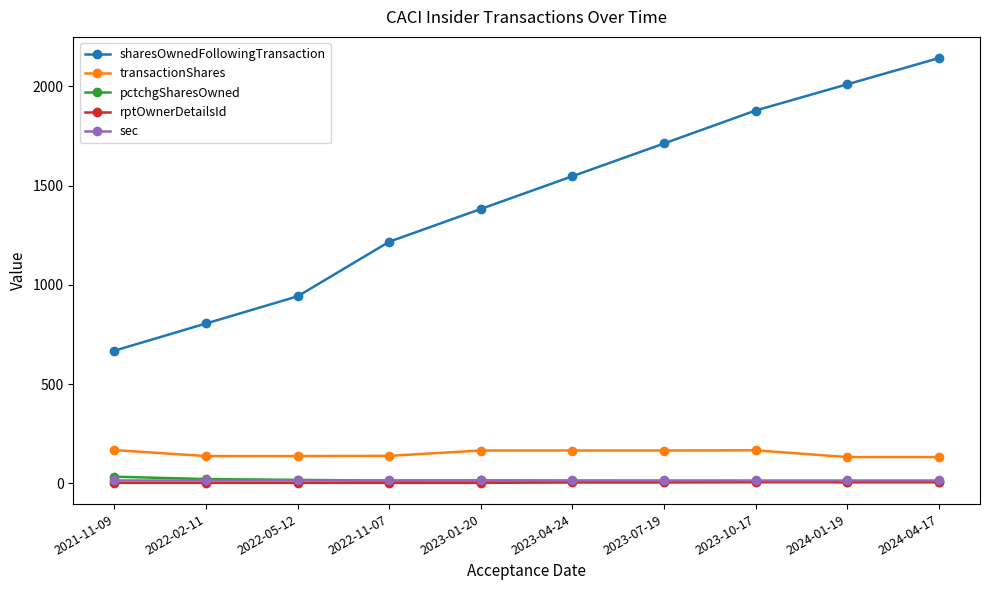

At which label is sharesOwnedFollowingTransaction closest to 1405?

2023-01-20